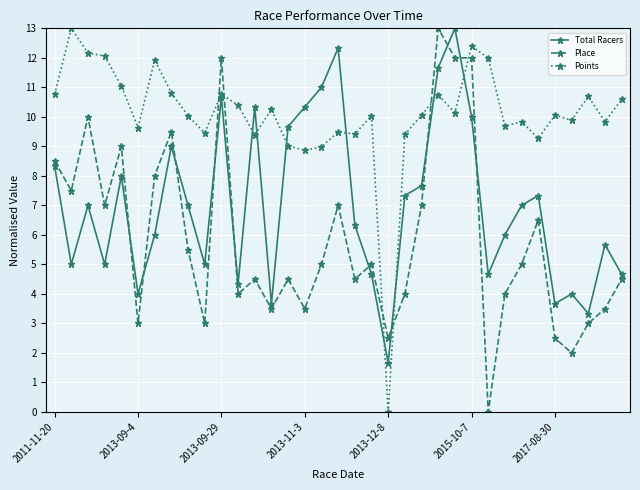

True or false: Total Racers has more than 0 interior local peaks.

True